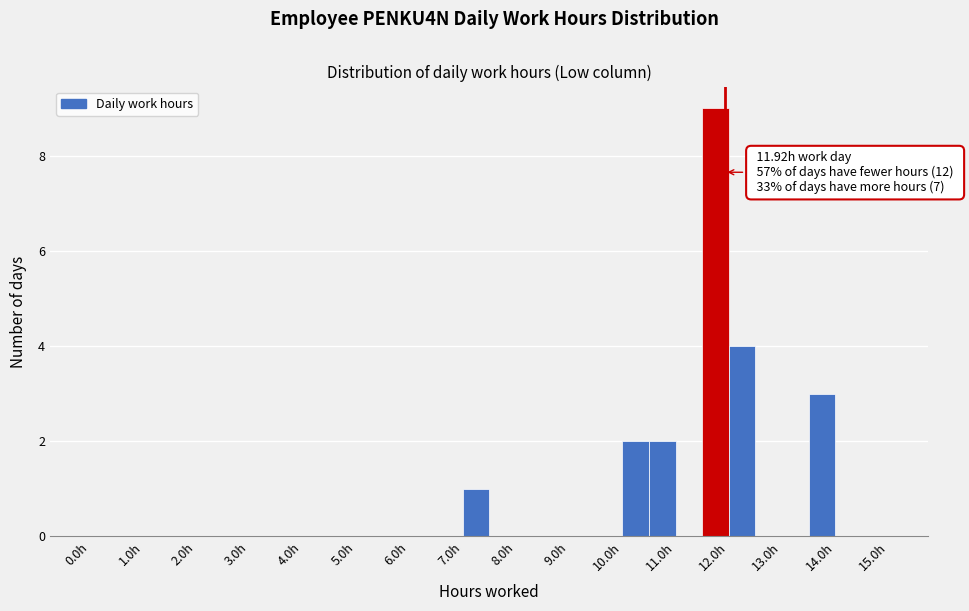

Over which range of the x-axis is the bar tallest?

11.5 to 12.0